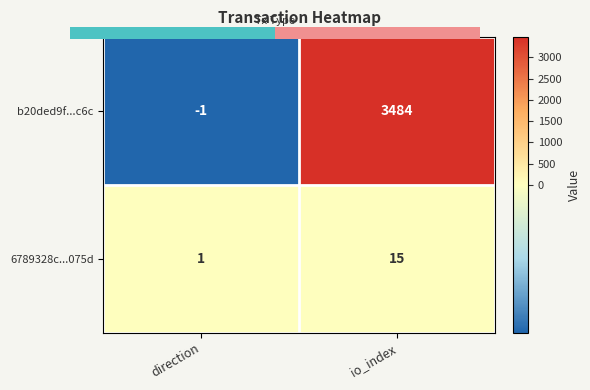

The 6789328c...075d series shows 2 at direction. True or false?

False